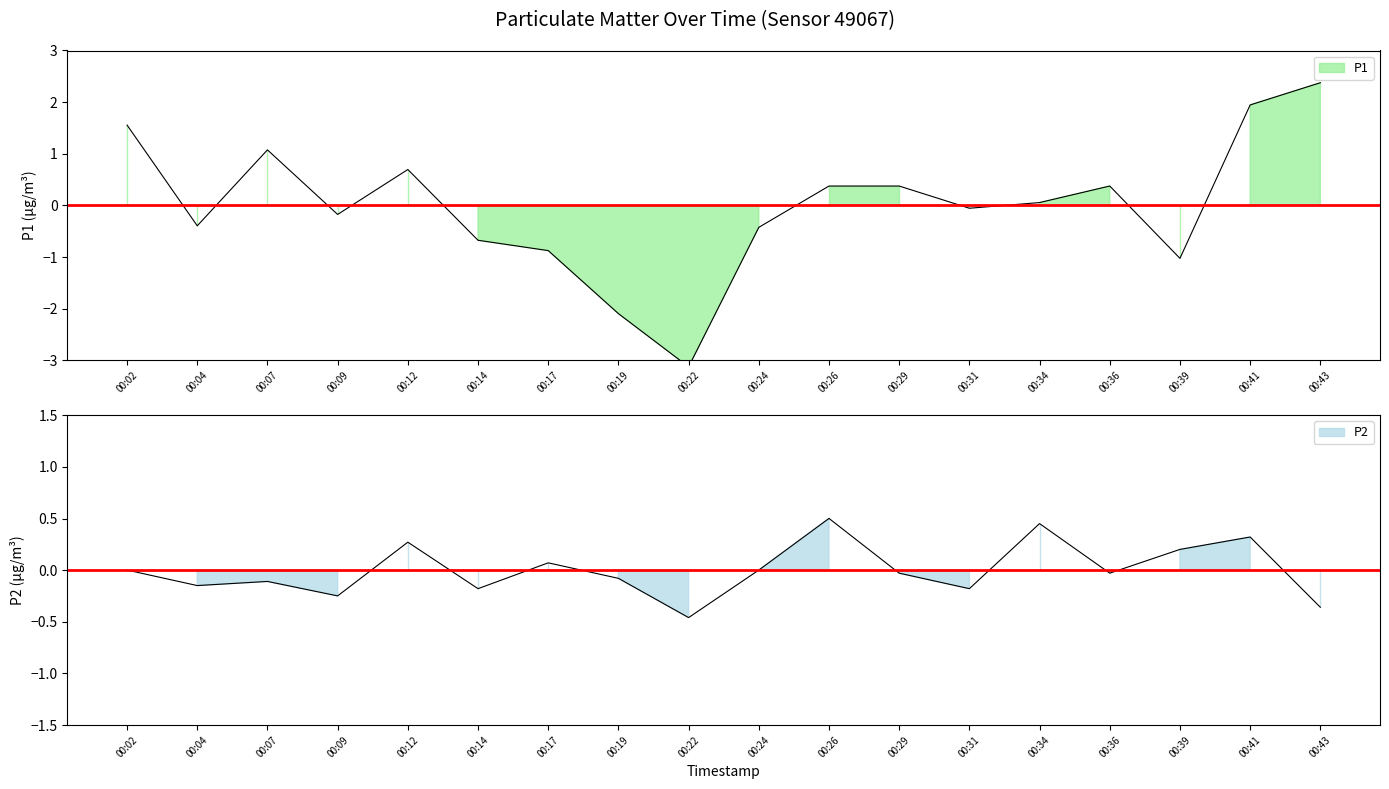

Reading left to right, transcribe all the data shown in this chart.

P1: 00:02=1.6	00:04=-0.4	00:07=1.1	00:09=-0.2	00:12=0.7	00:14=-0.7	00:17=-0.9	00:19=-2.1	00:22=-3.1	00:24=-0.4	00:26=0.4	00:29=0.4	00:31=-0.1	00:34=0.1	00:36=0.4	00:39=-1.0	00:41=1.9	00:43=2.4
P2: 00:02=0.0	00:04=-0.1	00:07=-0.1	00:09=-0.2	00:12=0.3	00:14=-0.2	00:17=0.1	00:19=-0.1	00:22=-0.5	00:24=0.0	00:26=0.5	00:29=-0.0	00:31=-0.2	00:34=0.5	00:36=-0.0	00:39=0.2	00:41=0.3	00:43=-0.4